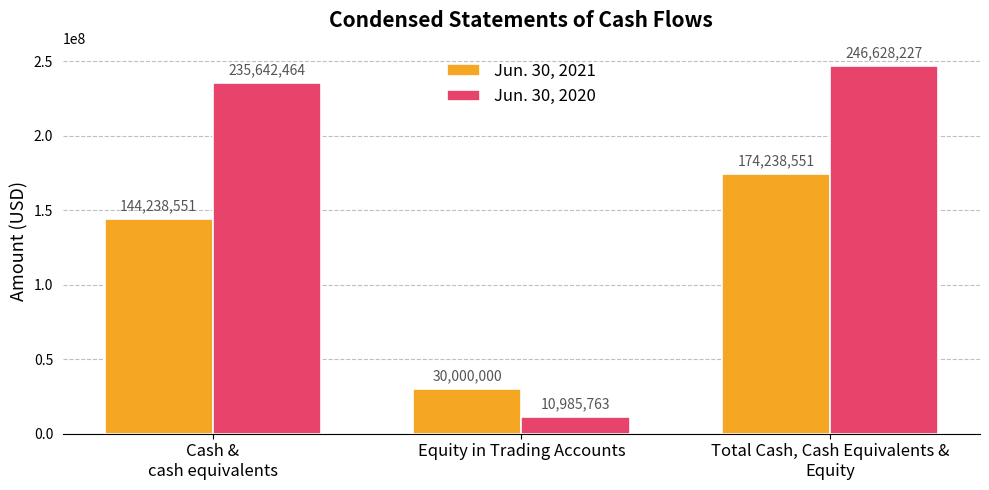

Reading left to right, transcribe all the data shown in this chart.

Jun. 30, 2021: Cash &
cash equivalents=144238551	Equity in Trading Accounts=30000000	Total Cash, Cash Equivalents &
Equity=174238551
Jun. 30, 2020: Cash &
cash equivalents=235642464	Equity in Trading Accounts=10985763	Total Cash, Cash Equivalents &
Equity=246628227